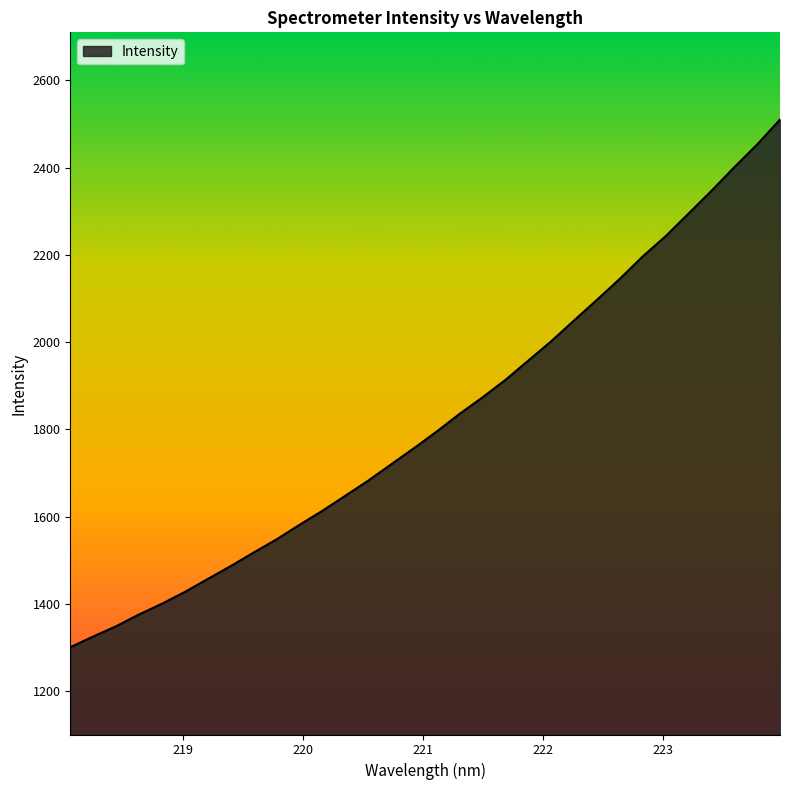

What is the difference between the maximum and minimum values?

1209.9